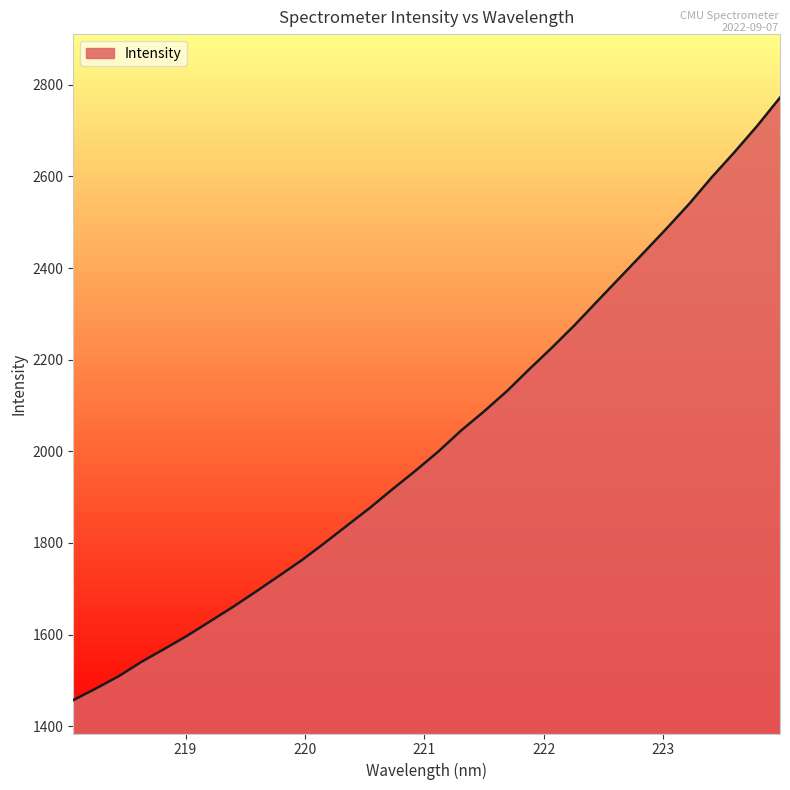

Count the number of data series in this chart.

1